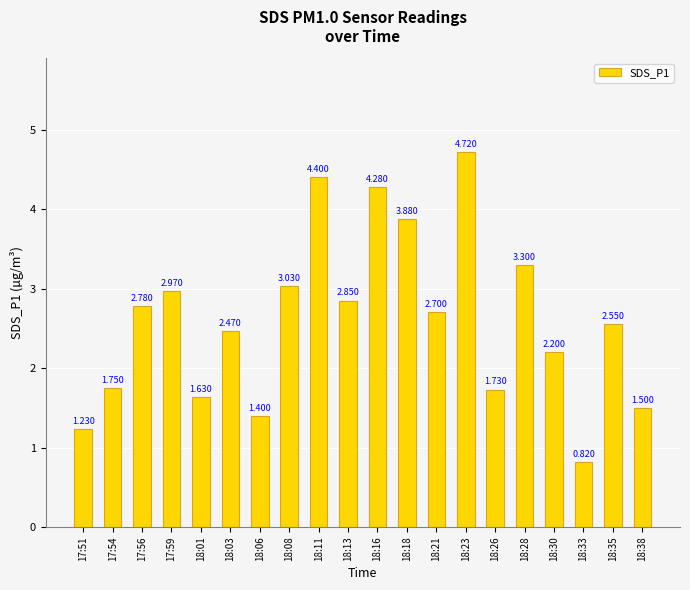

How many bars are there in total?

20